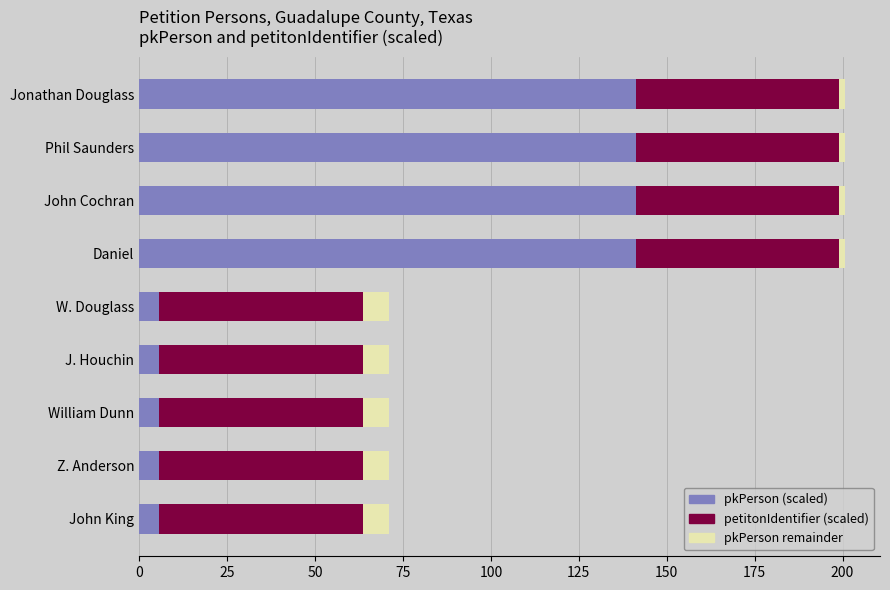

True or false: pkPerson (scaled) has a value of 141.2 at Phil Saunders.

True